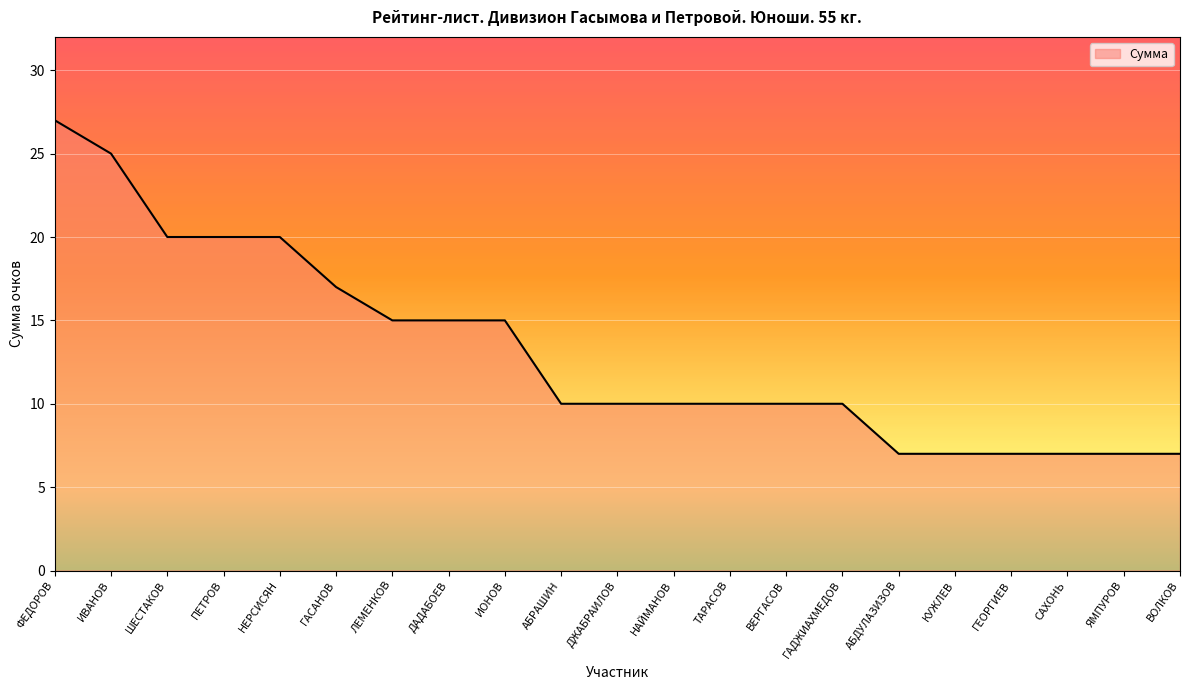

Which has a higher value, НЕРСИСЯН or ВОЛКОВ?

НЕРСИСЯН